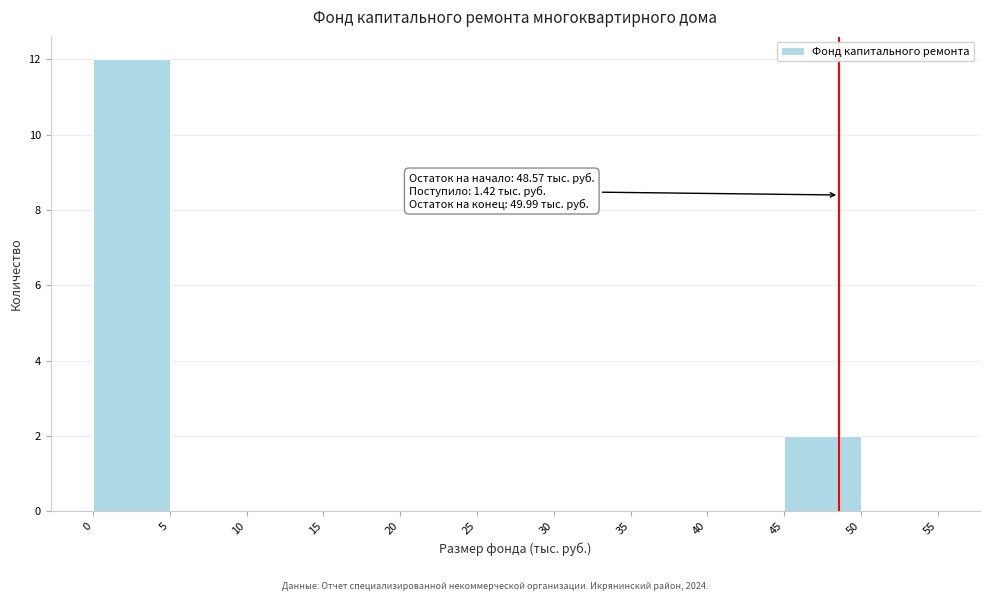

Over which range of the x-axis is the bar tallest?

0 to 5